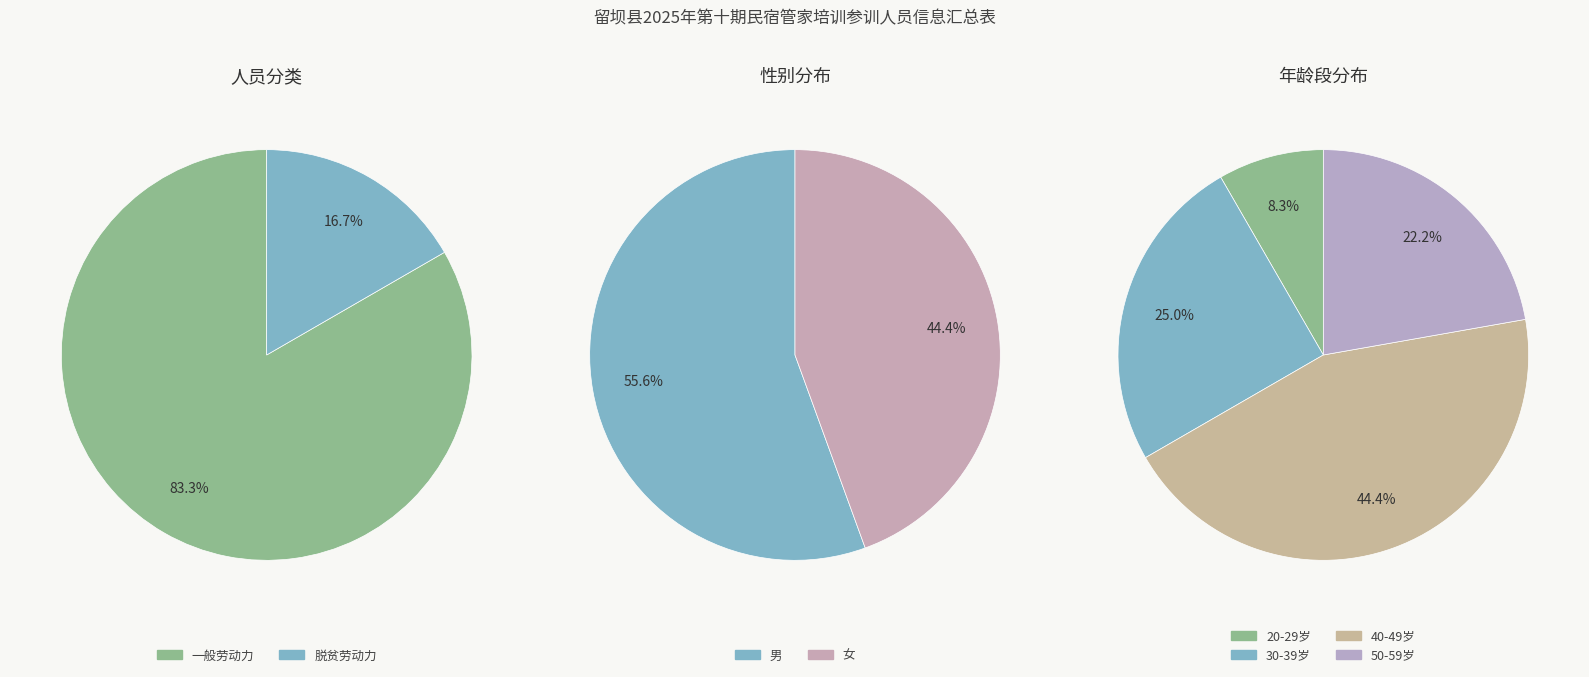

To the nearest percent, what is the combined percentage of 脱贫劳动力 and 一般劳动力?

100%